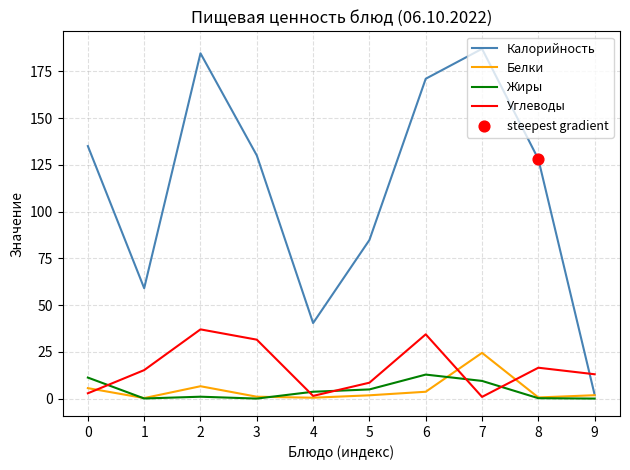

What is the total value across all series at 2?

229.2